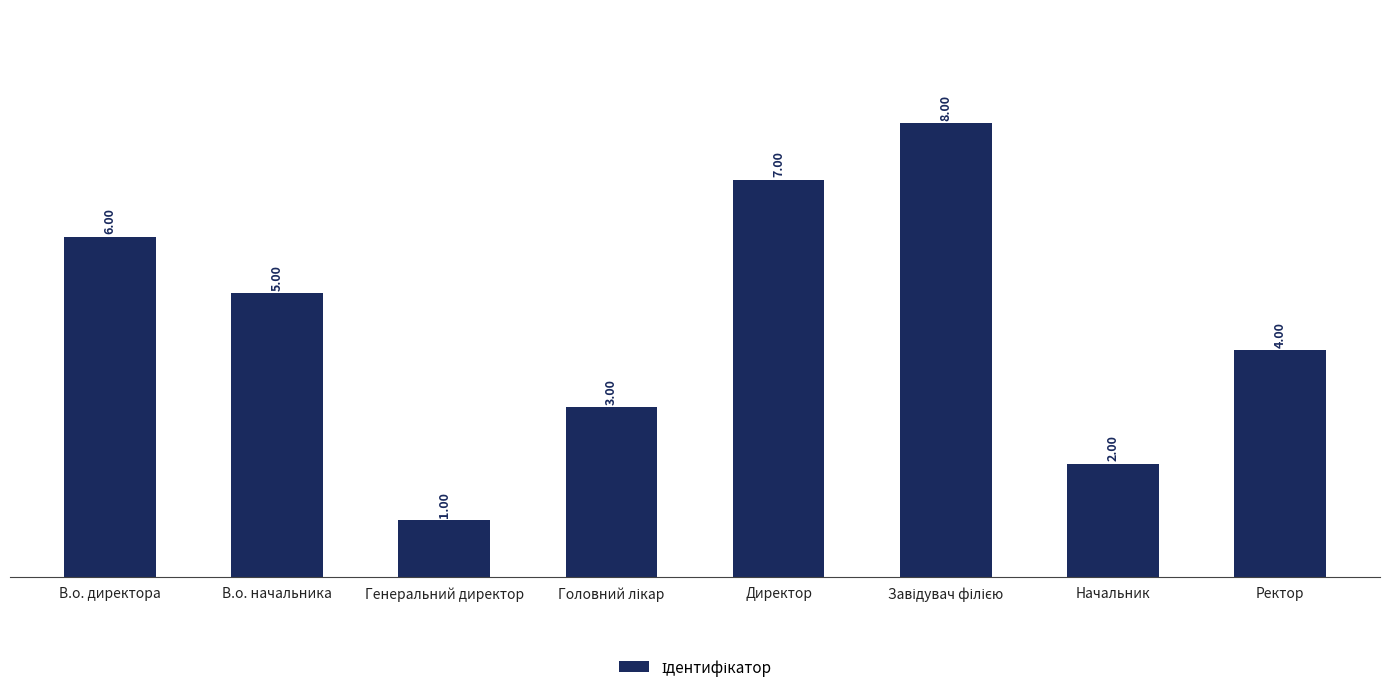

Are the bars grouped side by side (vs. stacked)?

No